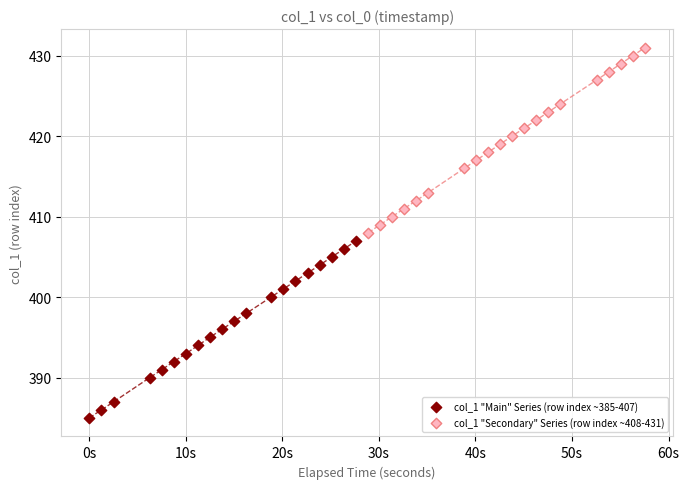

Which series contains the highest Y value?

col_1 "Secondary" Series (row index ~408-431)